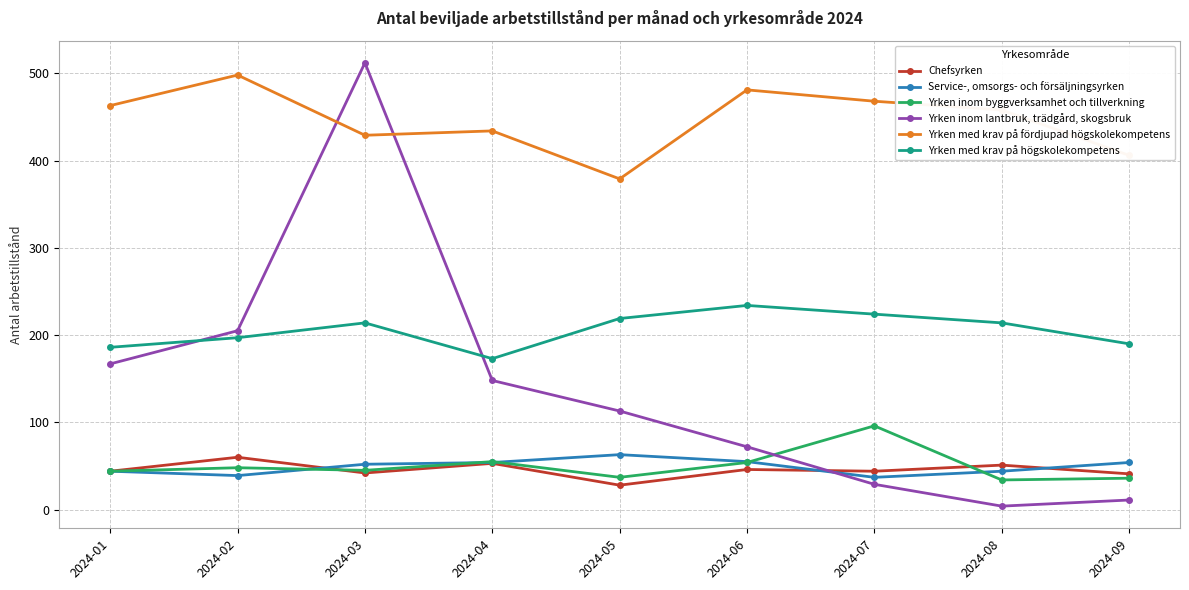

At how many categories does at least one series exceed 170?

9